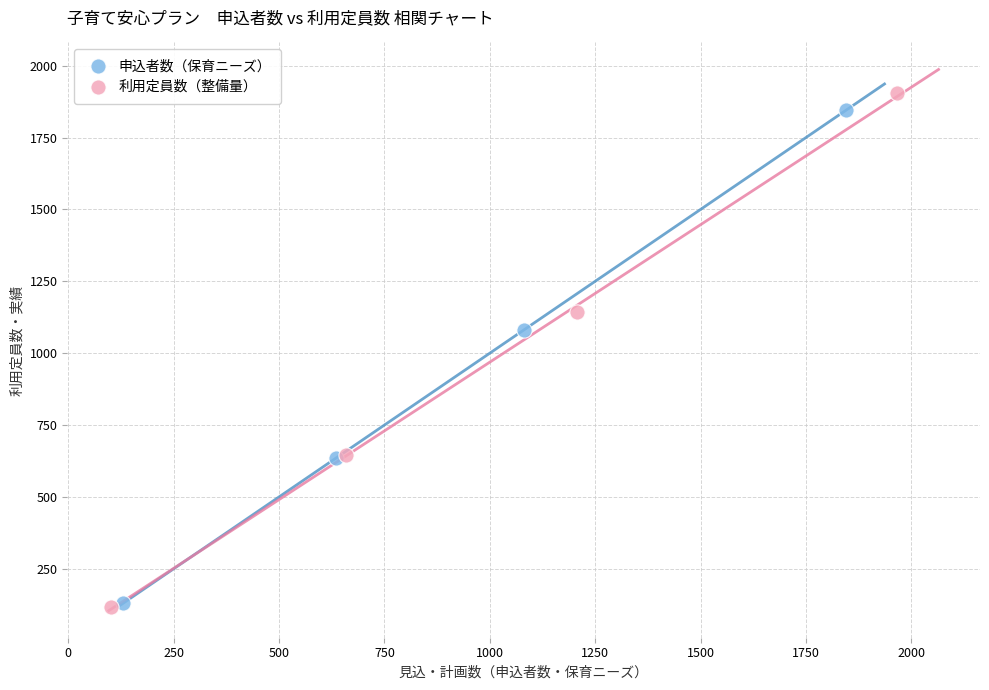

Which series has the widest spread of Y values?

利用定員数（整備量）